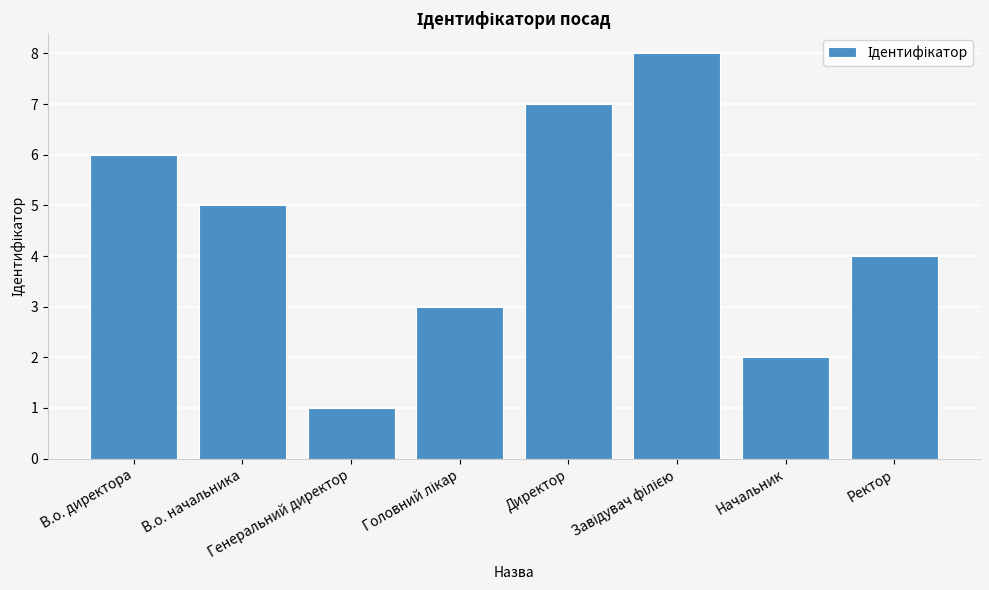

What is the difference between the values at Директор and В.о. директора?

1